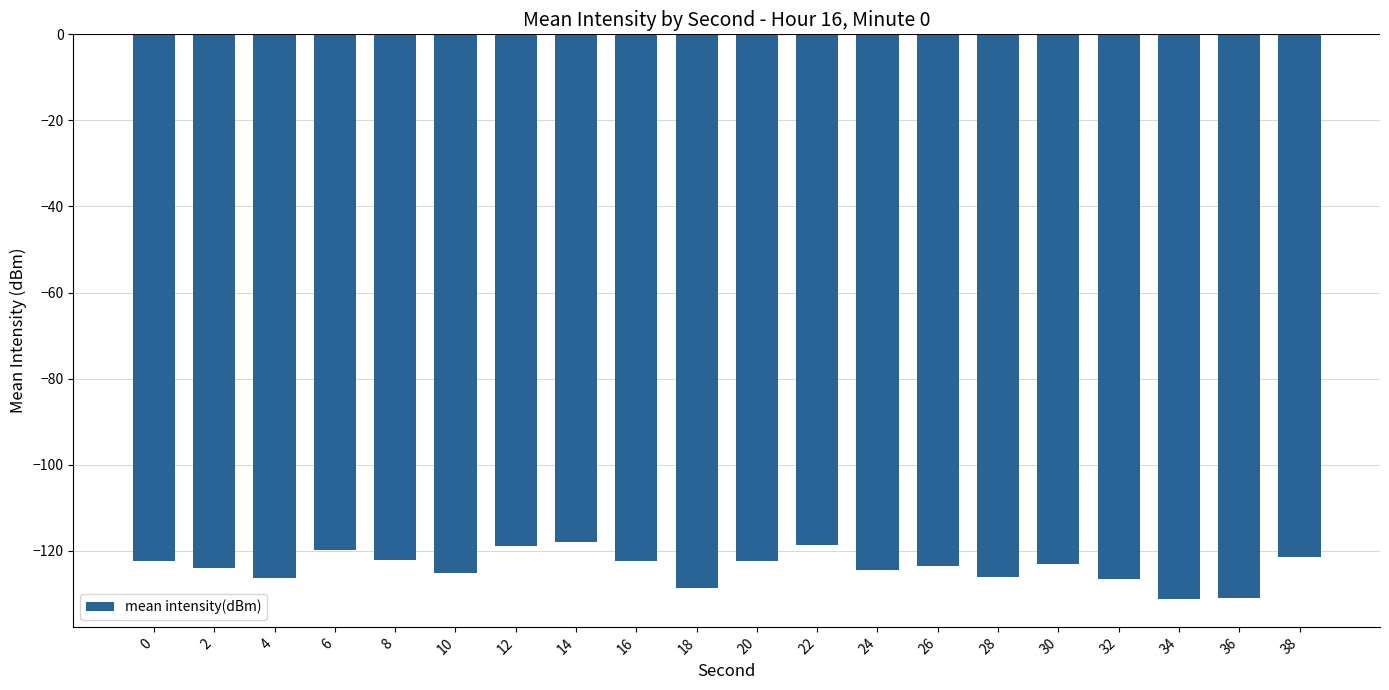

The value at 32 is -126.6. True or false?

True